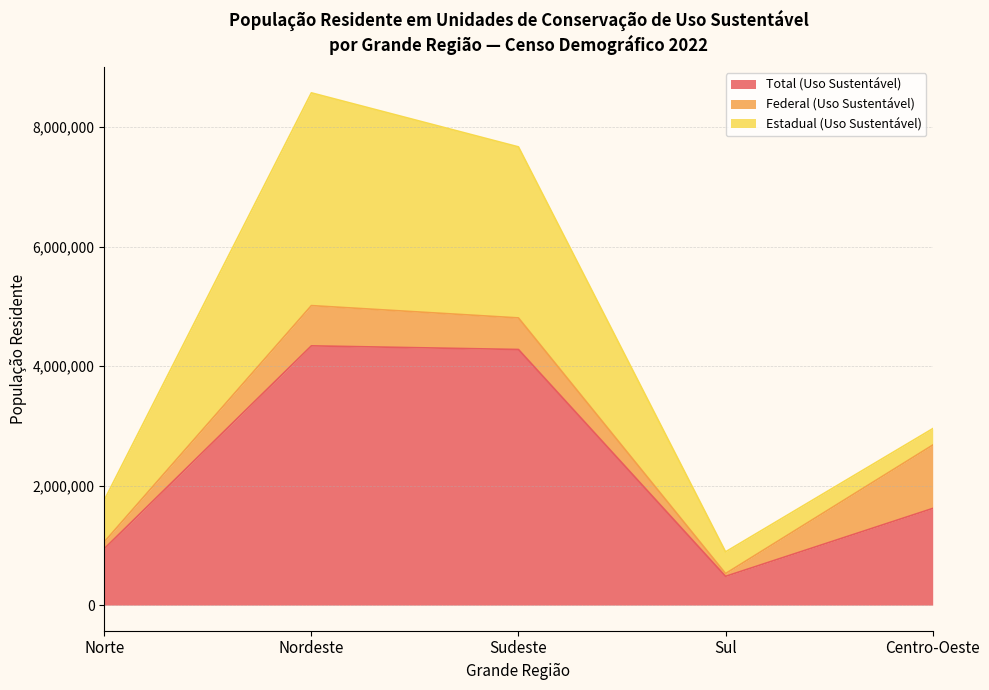

True or false: Total (Uso Sustentável) has more than 1 points higher than both neighbors.

False